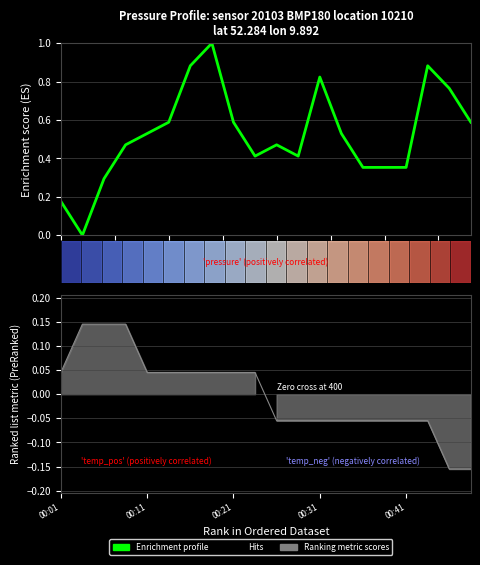

Which has a higher value, 0.0 or 13?

13